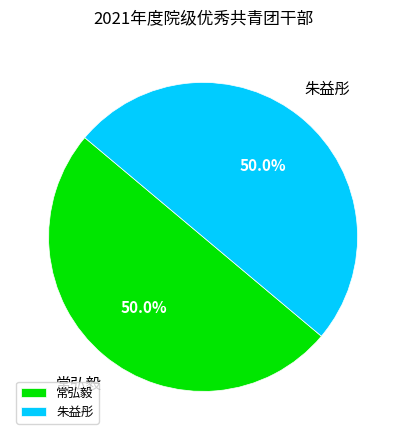

Do 朱益彤 and 常弘毅 together represent more than half of the pie?

Yes